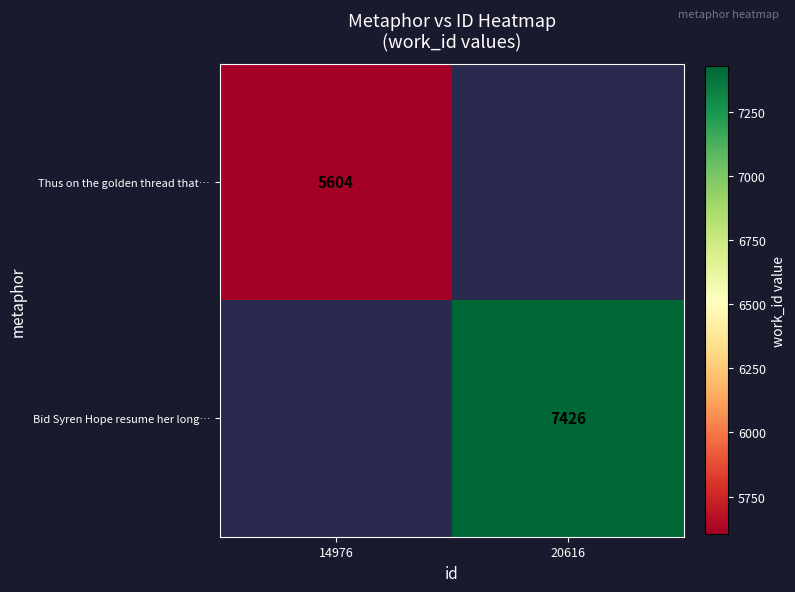

Is it true that Bid Syren Hope resume her long… equals 3569 at 20616?

False